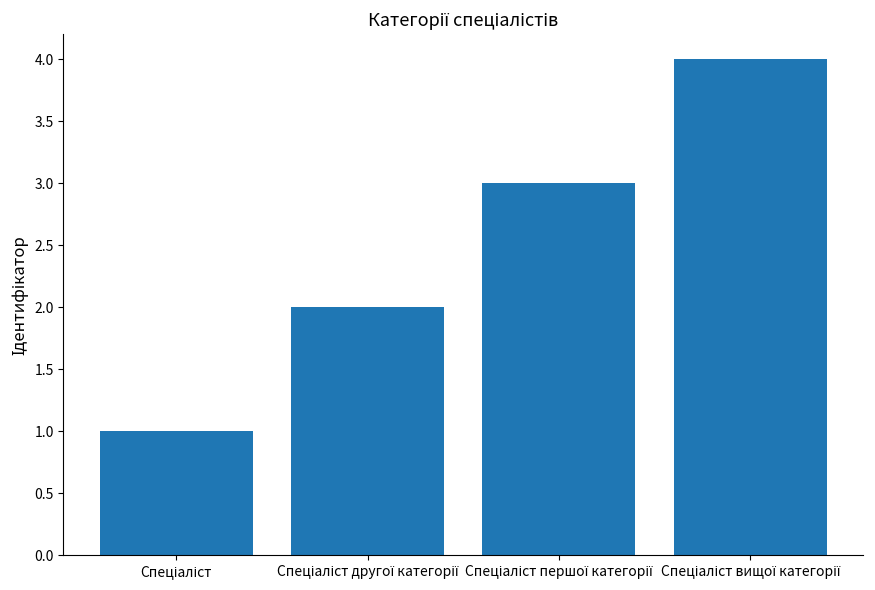

How many distinct data groups are displayed?

1